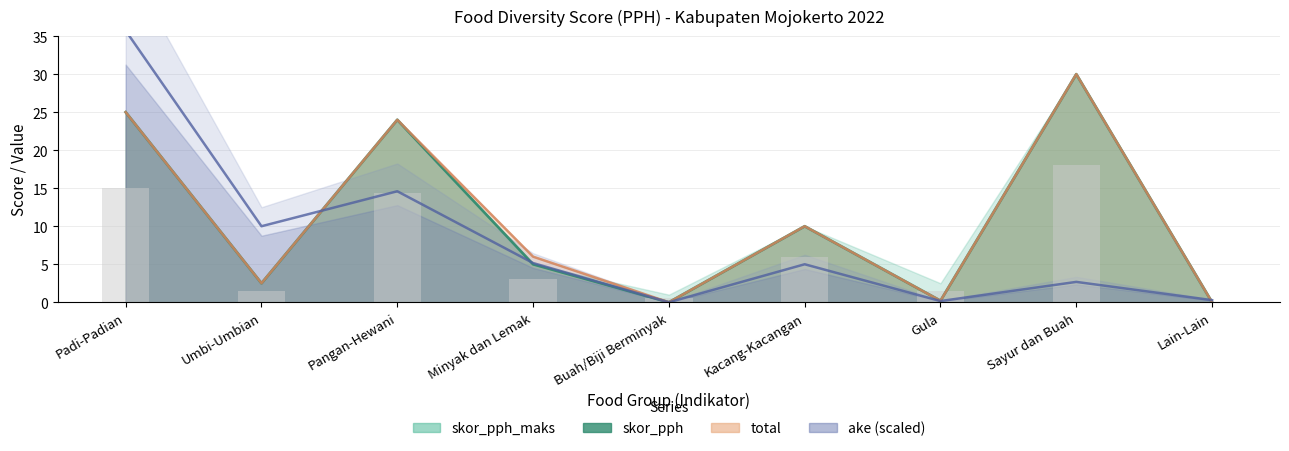

What is the difference between the maximum and minimum values in the skor_pph series?

30.0